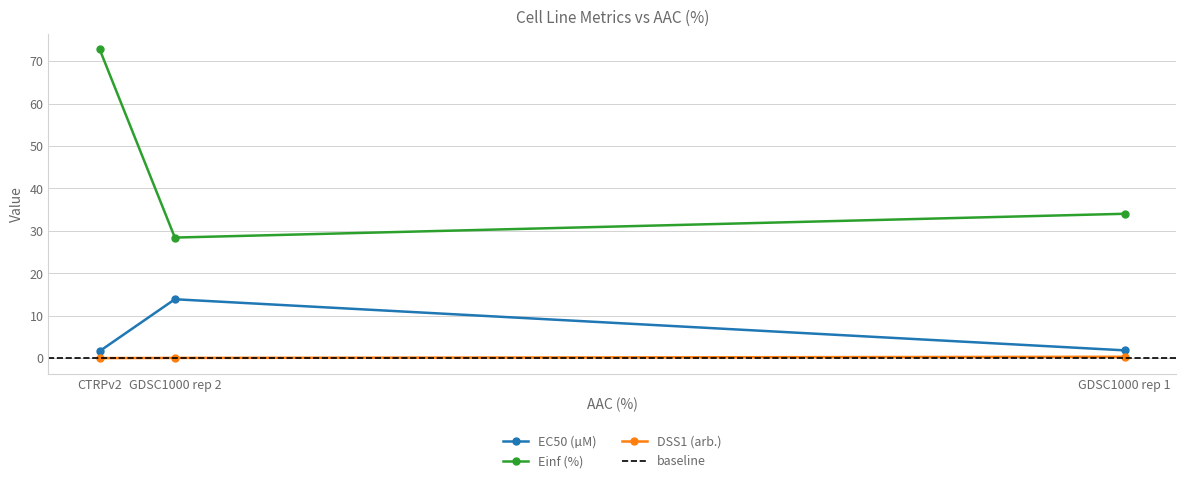

How many distinct data groups are displayed?

3